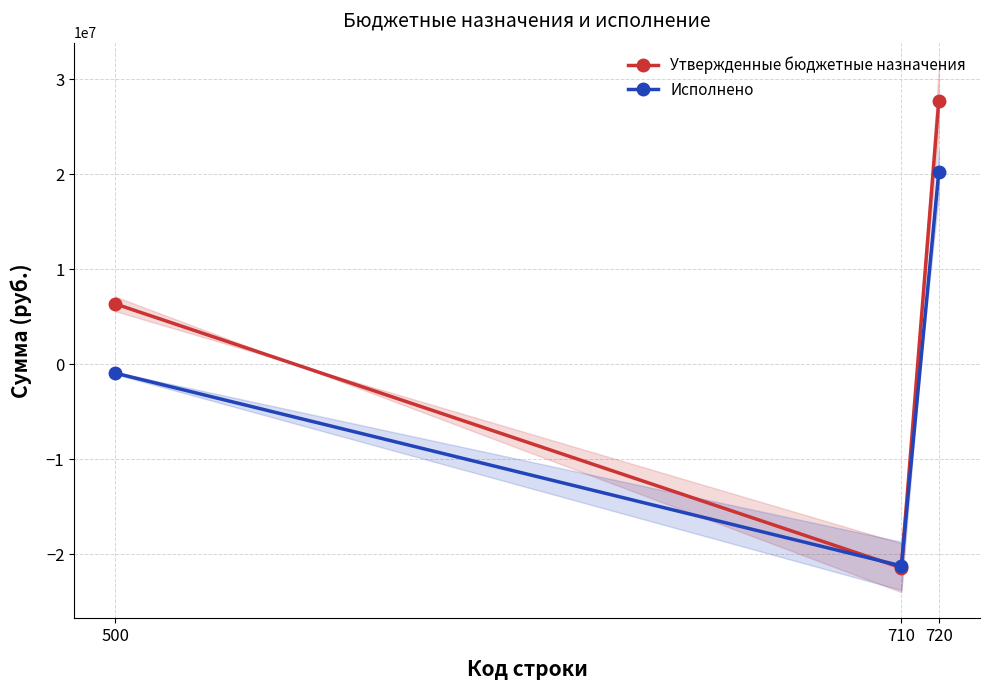

What is the value of the Исполнено point at the 1st from the left?

-919786.4